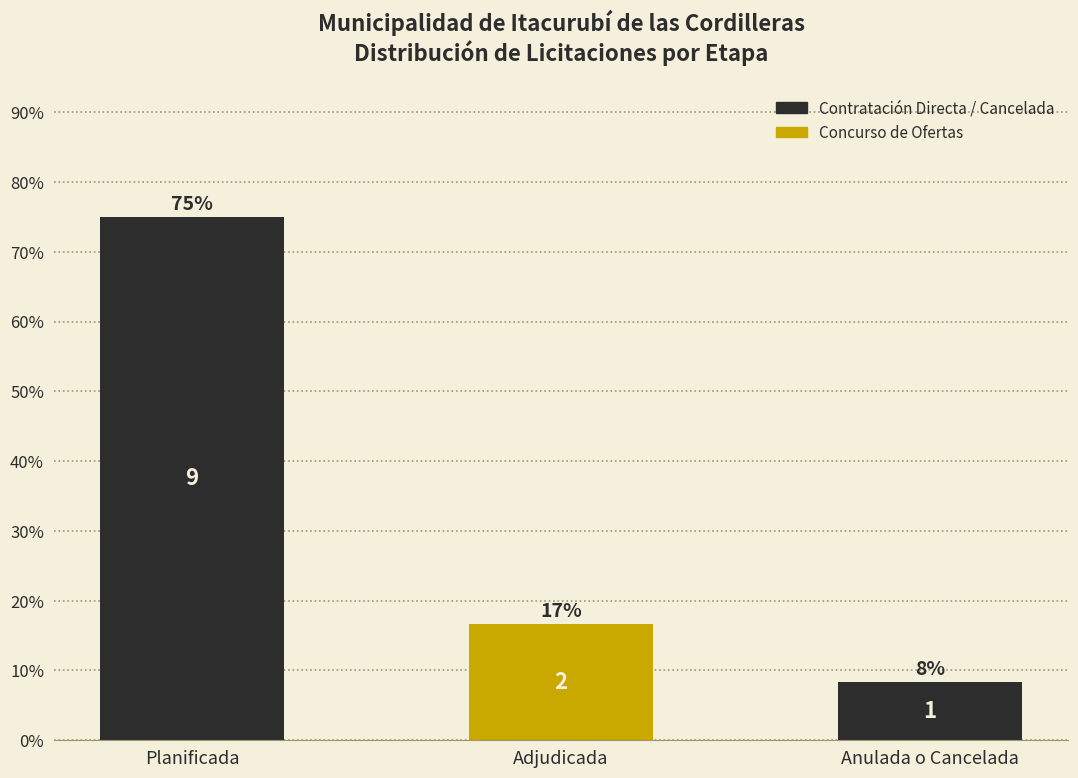

Does the chart contain any negative values?

No